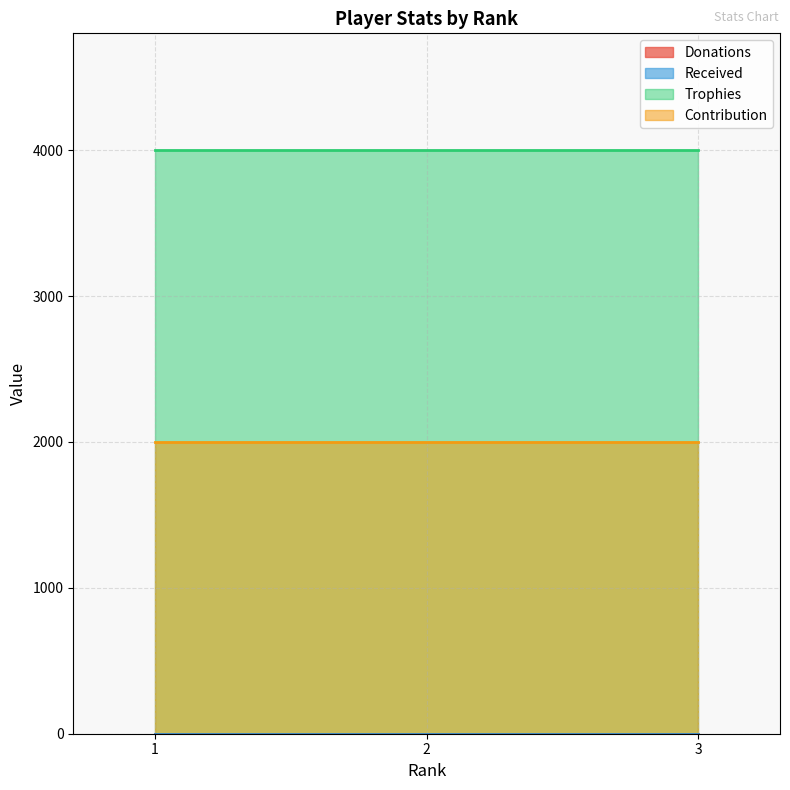

At which category is the sum across all series the highest?

1